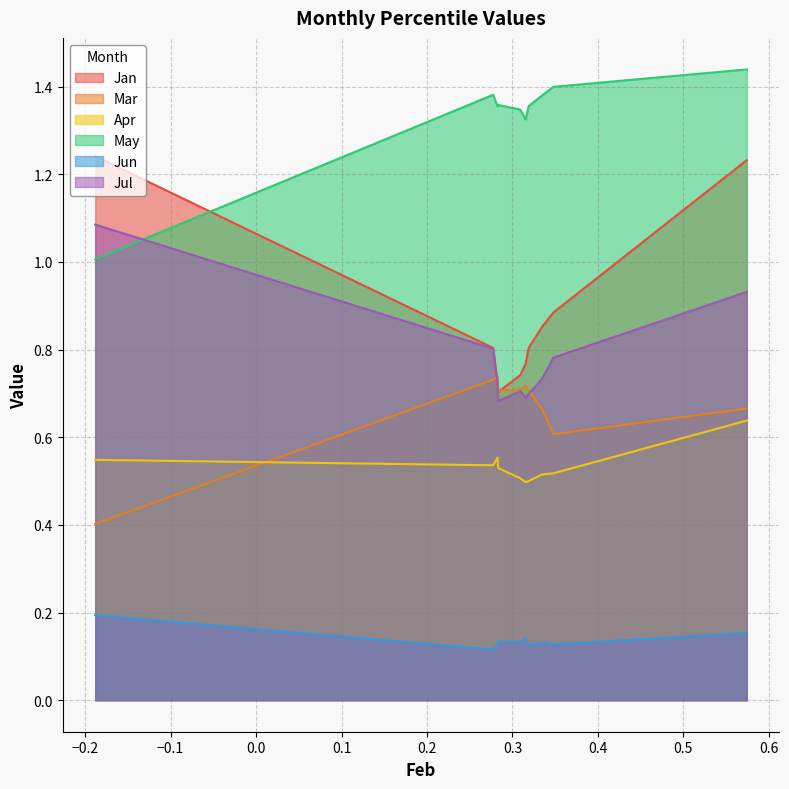

Which series has the widest spread of values?

Jan